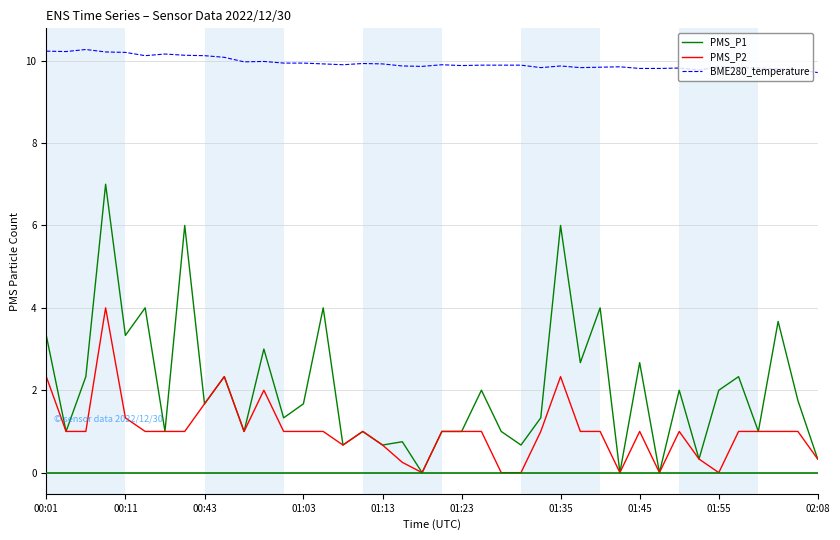

True or false: BME280_temperature and PMS_P2 cross at least once.

False